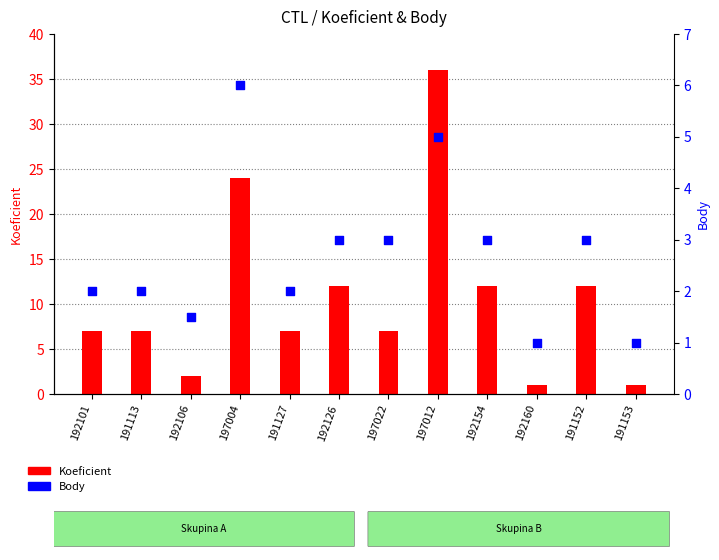

Which series has the widest spread of Y values?

Koeficient